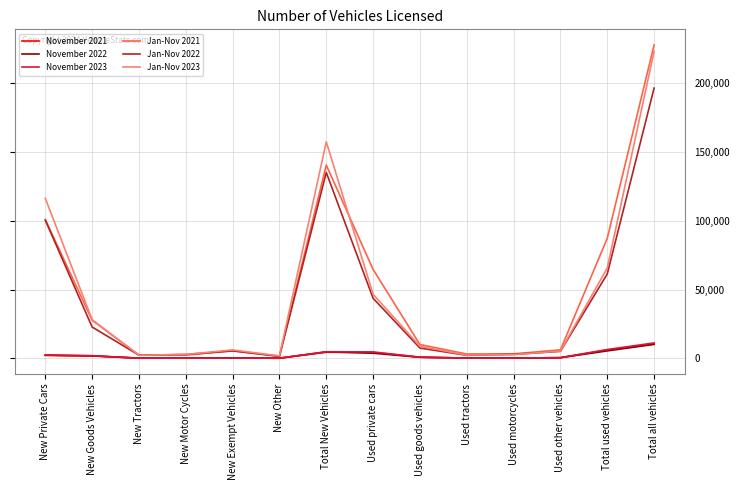

In November 2022, how many points are lower than both neighbors (excluding endpoints)?

3